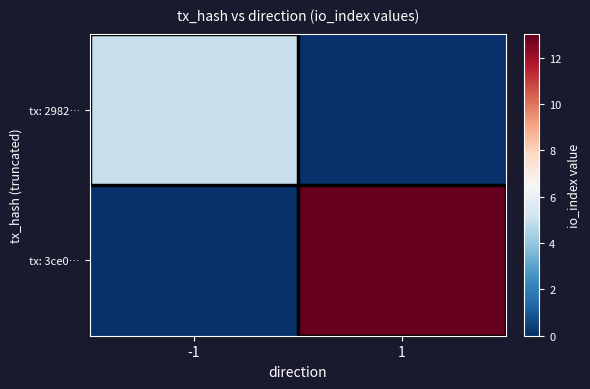

Which has a higher value, 1 or -1?

-1